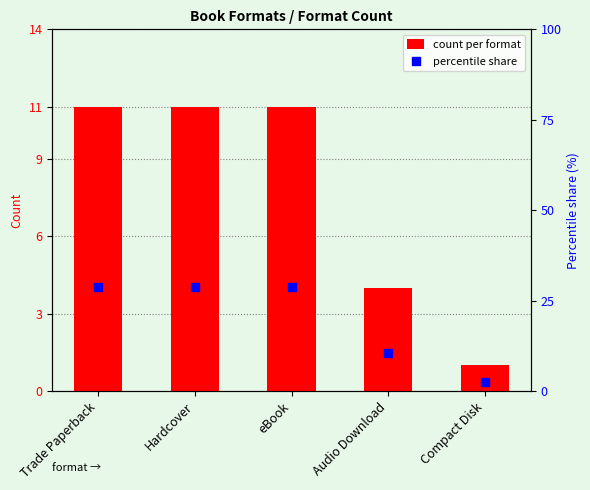

Which series has the largest Y range (max minus min)?

percentile share